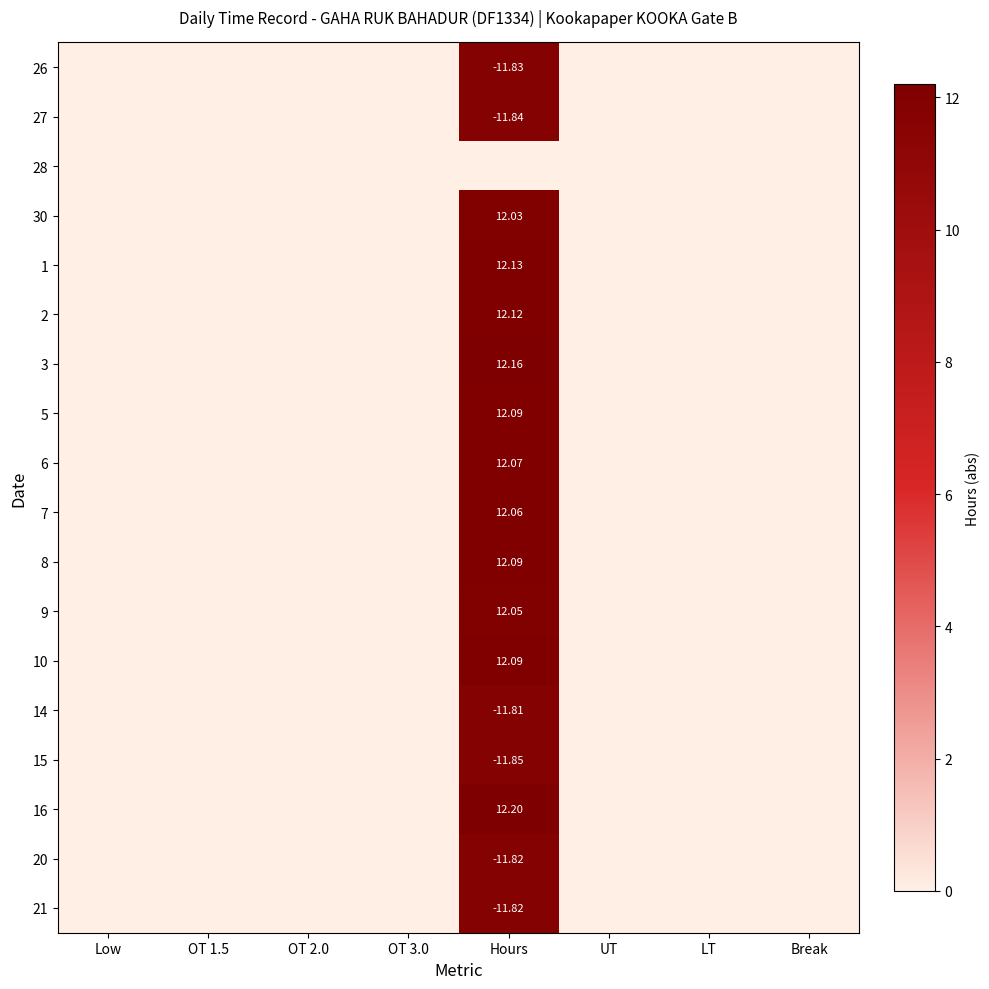

List the series in order of their peak value, lowest first.

28, 14, 20, 21, 26, 27, 15, 30, 9, 7, 6, 5, 8, 10, 2, 1, 3, 16